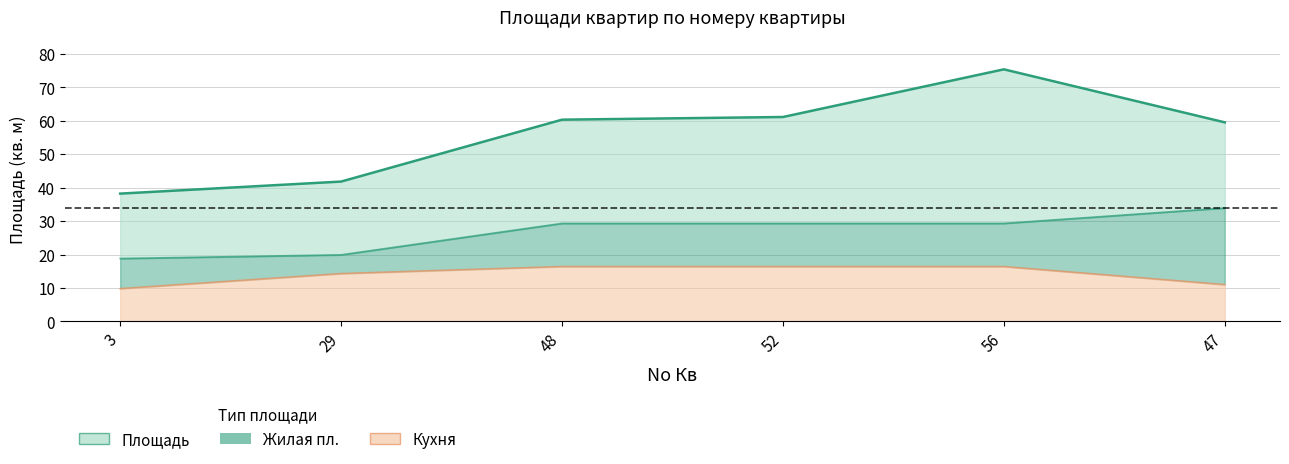

What is the total value across all series at 56?

121.0